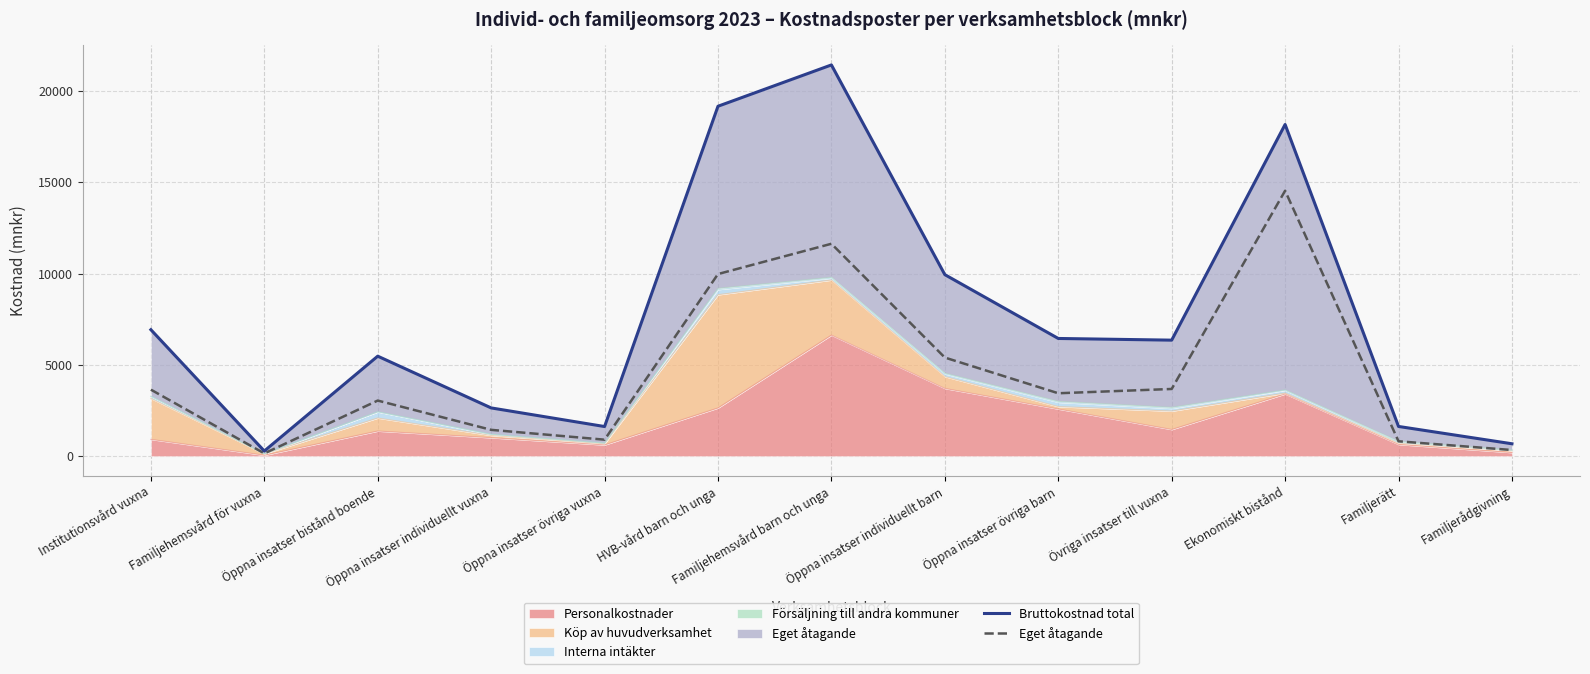

Reading left to right, transcribe all the data shown in this chart.

Bruttokostnad total: Institutionsvård vuxna=6928.6	Familjehemsvård för vuxna=282.4	Öppna insatser bistånd boende=5478.9	Öppna insatser individuellt vuxna=2644.0	Öppna insatser övriga vuxna=1623.6	HVB-vård barn och unga=19169.6	Familjehemsvård barn och unga=21433.2	Öppna insatser individuellt barn=9944.8	Öppna insatser övriga barn=6448.6	Övriga insatser till vuxna=6356.4	Ekonomiskt bistånd=18171.3	Familjerätt=1628.8	Familjerådgivning=679.9
Eget åtagande: Institutionsvård vuxna=3644.9	Familjehemsvård för vuxna=151.1	Öppna insatser bistånd boende=3047.0	Öppna insatser individuellt vuxna=1442.8	Öppna insatser övriga vuxna=904.4	HVB-vård barn och unga=9978.2	Familjehemsvård barn och unga=11636.8	Öppna insatser individuellt barn=5402.6	Öppna insatser övriga barn=3447.1	Övriga insatser till vuxna=3682.4	Ekonomiskt bistånd=14541.3	Familjerätt=815.7	Familjerådgivning=338.1